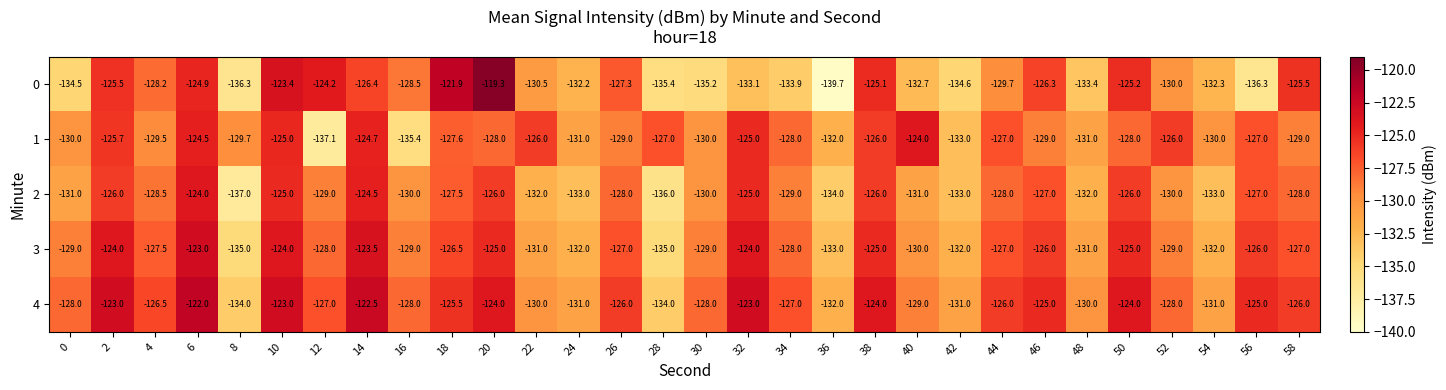

The 4 series shows -124.0 at 38. True or false?

True